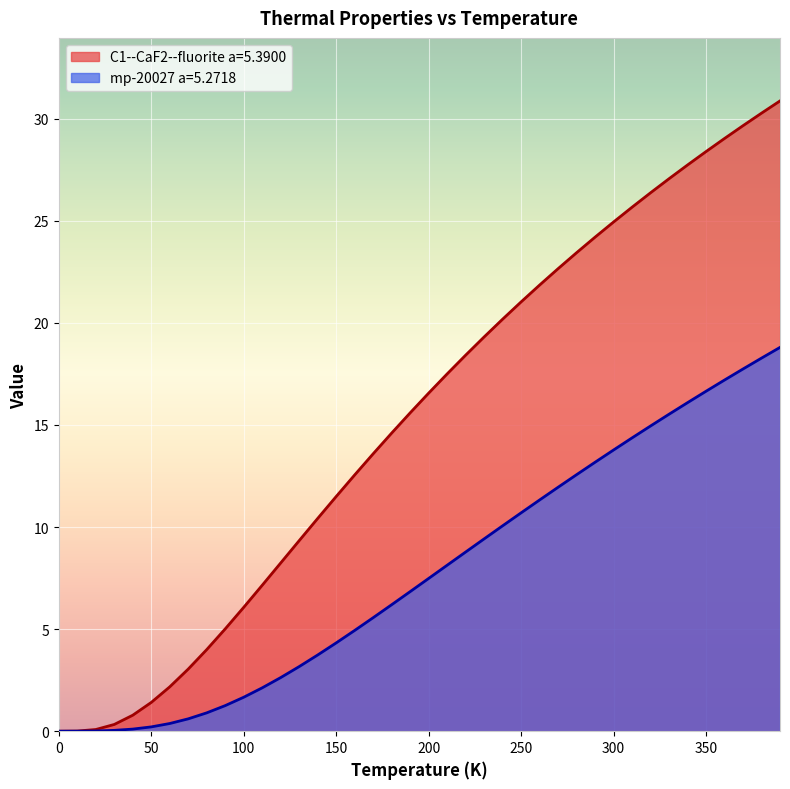

Reading left to right, list all the values displayed in this chart.

C1--CaF2--fluorite a=5.3900: 0.0	0.0	0.1	0.3	0.8	1.4	2.2	3.0	4.0	5.0	6.1	7.1	8.2	9.3	10.4	11.5	12.6	13.6	14.6	15.6	16.6	17.5	18.4	19.3	20.2	21.0	21.9	22.7	23.4	24.2	24.9	25.7	26.4	27.1	27.7	28.4	29.0	29.7	30.3	30.9
mp-20027 a=5.2718: 0.0	0.0	0.0	0.0	0.1	0.2	0.4	0.6	0.9	1.3	1.7	2.1	2.6	3.2	3.7	4.3	4.9	5.6	6.2	6.8	7.5	8.1	8.8	9.4	10.1	10.7	11.3	11.9	12.6	13.2	13.8	14.4	15.0	15.5	16.1	16.7	17.2	17.7	18.3	18.8